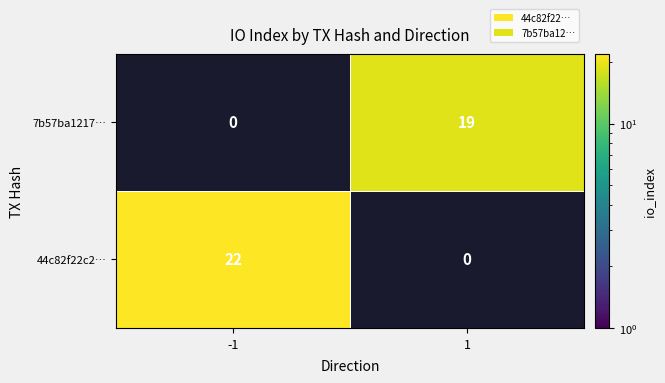

Is it true that 7b57ba1217… equals 5 at 1?

False